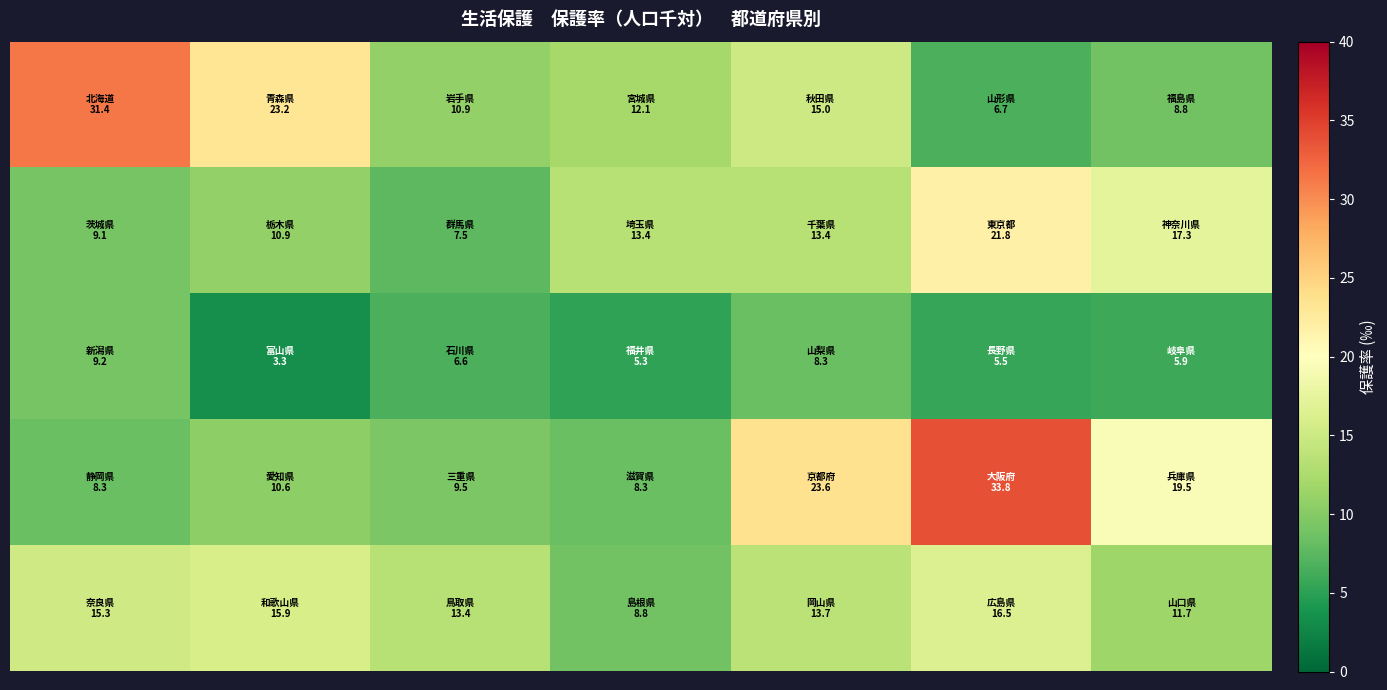

How many distinct data groups are displayed?

5